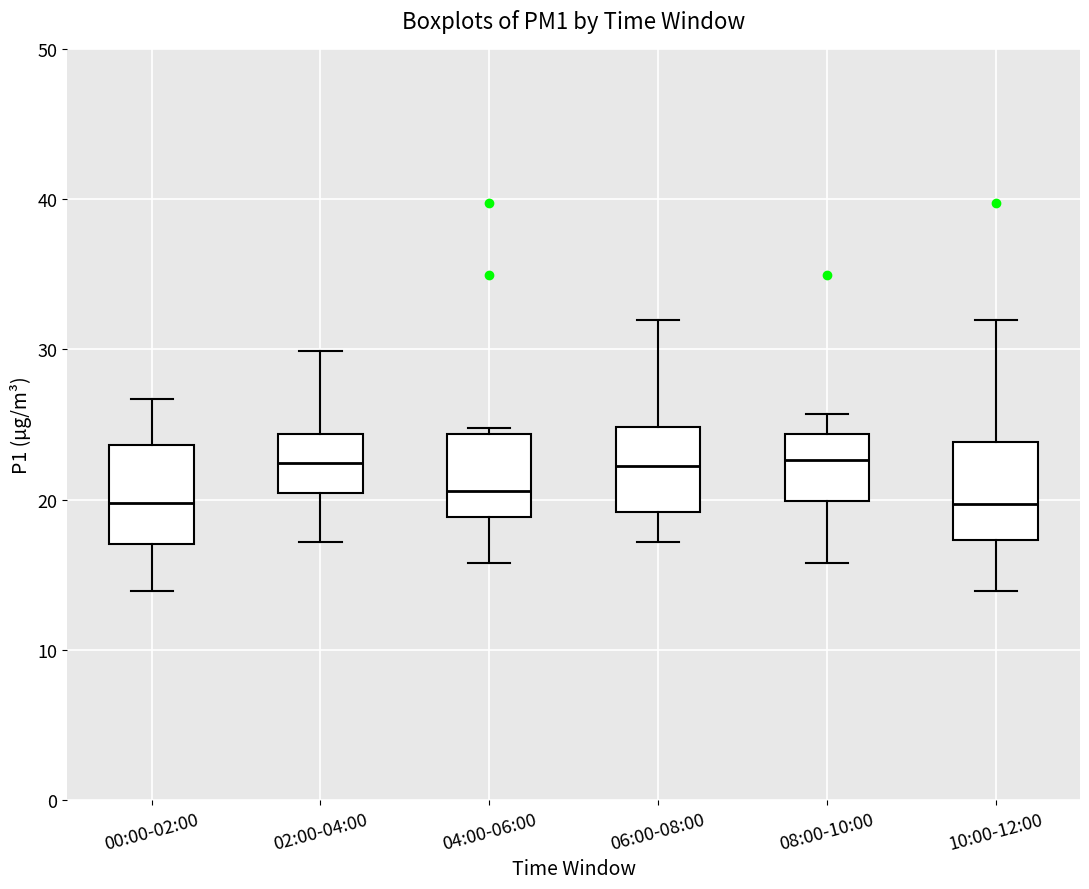

Reading left to right, transcribe this box plot: for each box, give where its median line is, the range the box spans, and where its two whiskers end, as read against the y-axis. The values are not printed on the chart, so give them approximately, as read against the axis.

00:00-02:00: median 20, box 17 to 24, whiskers 14 to 27
02:00-04:00: median 22, box 20 to 24, whiskers 17 to 30
04:00-06:00: median 21, box 19 to 24, whiskers 16 to 25
06:00-08:00: median 22, box 19 to 25, whiskers 17 to 32
08:00-10:00: median 23, box 20 to 24, whiskers 16 to 26
10:00-12:00: median 20, box 17 to 24, whiskers 14 to 32